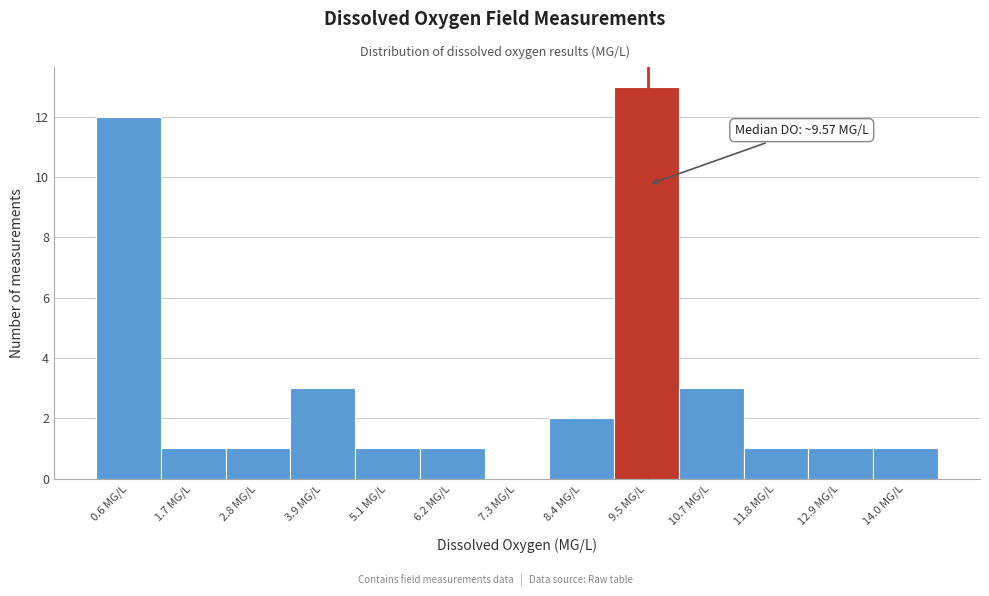

Over which range of the x-axis is the bar tallest?

9.0 to 10.2